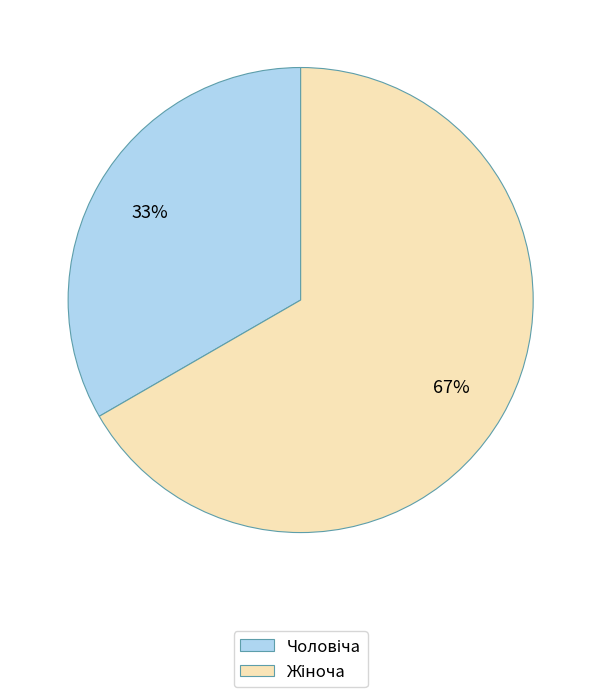

Does any single category account for the majority?

Yes